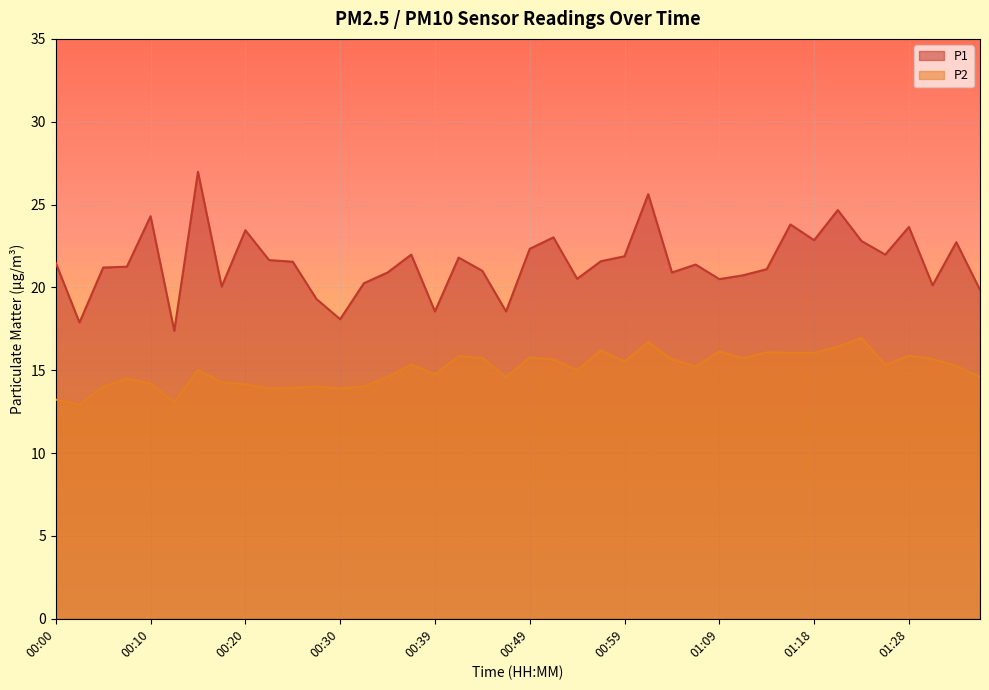

Is the value of P1 at 00:03 greater than the value of P2 at 01:09?

Yes